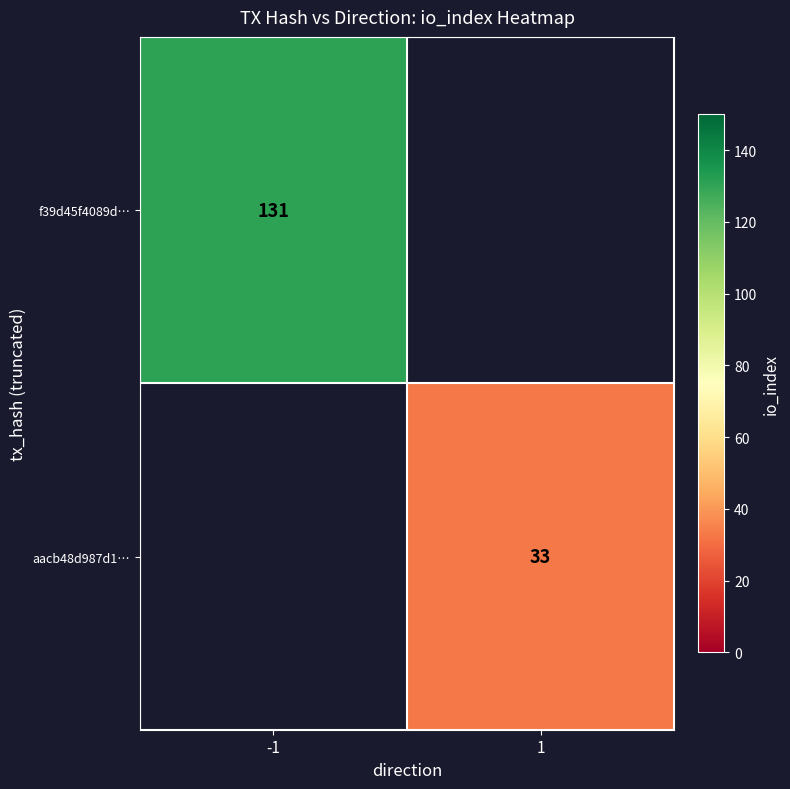

True or false: f39d45f4089d… has a value of 196 at -1.

False